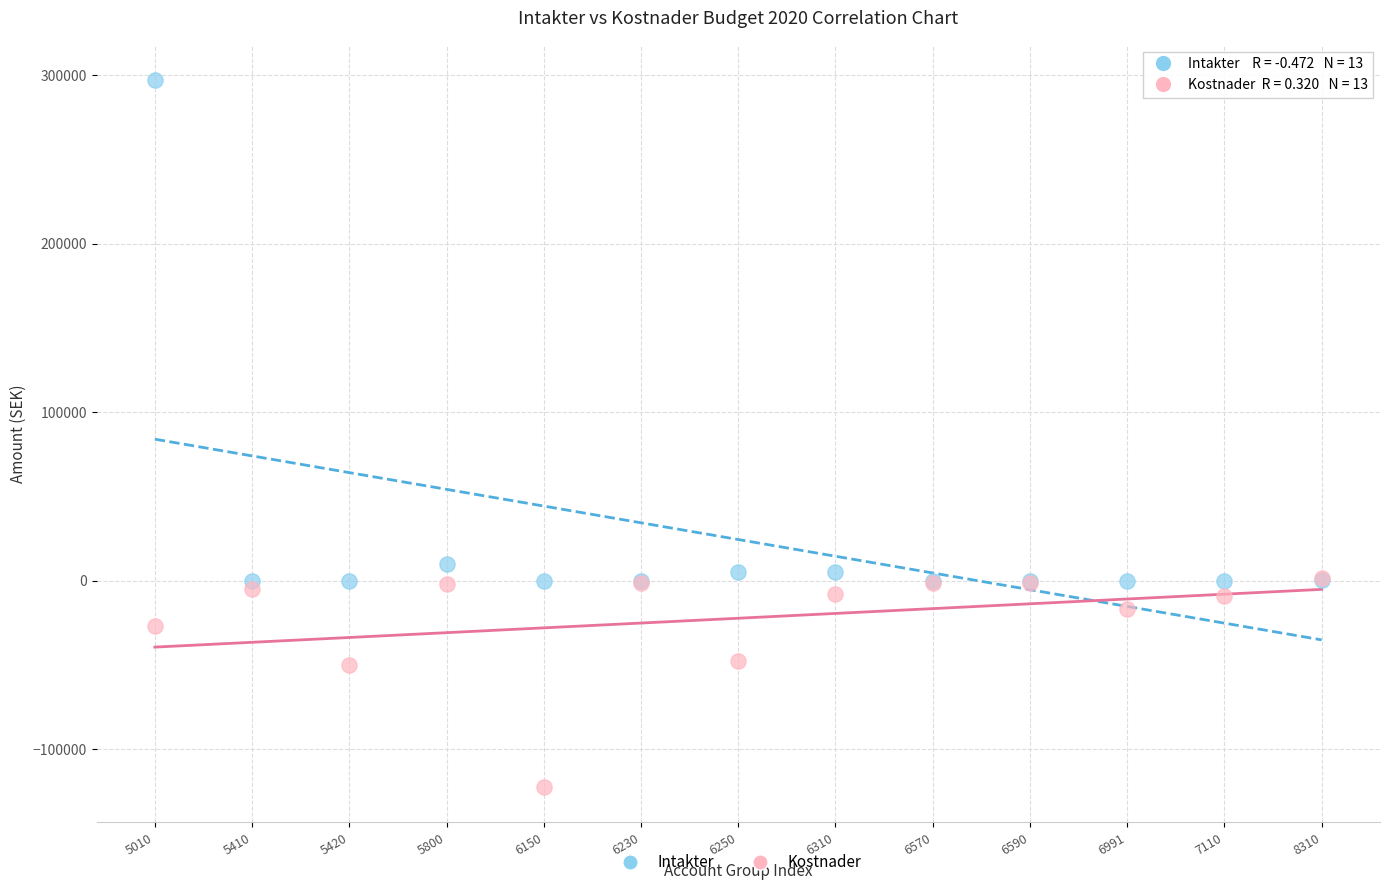

Which series reaches the maximum Y coordinate?

Intakter